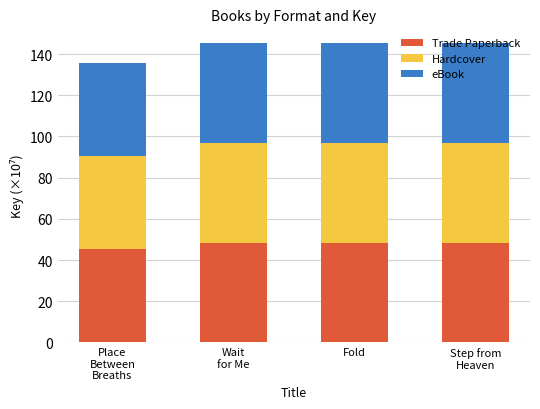

What is the maximum value for Trade Paperback?

48.4